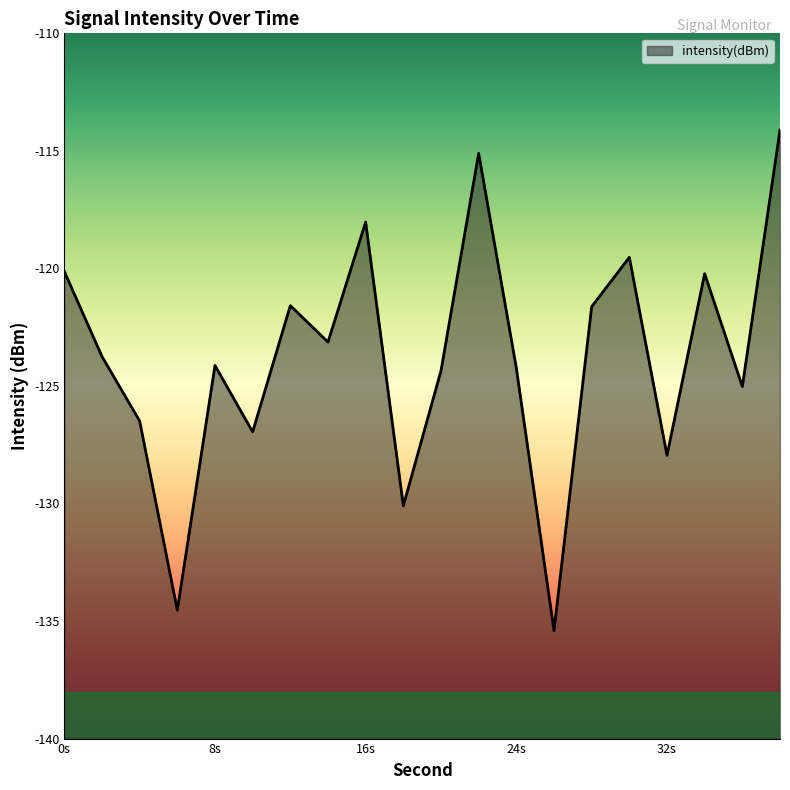

What is the difference between the maximum and second lowest values?

20.4